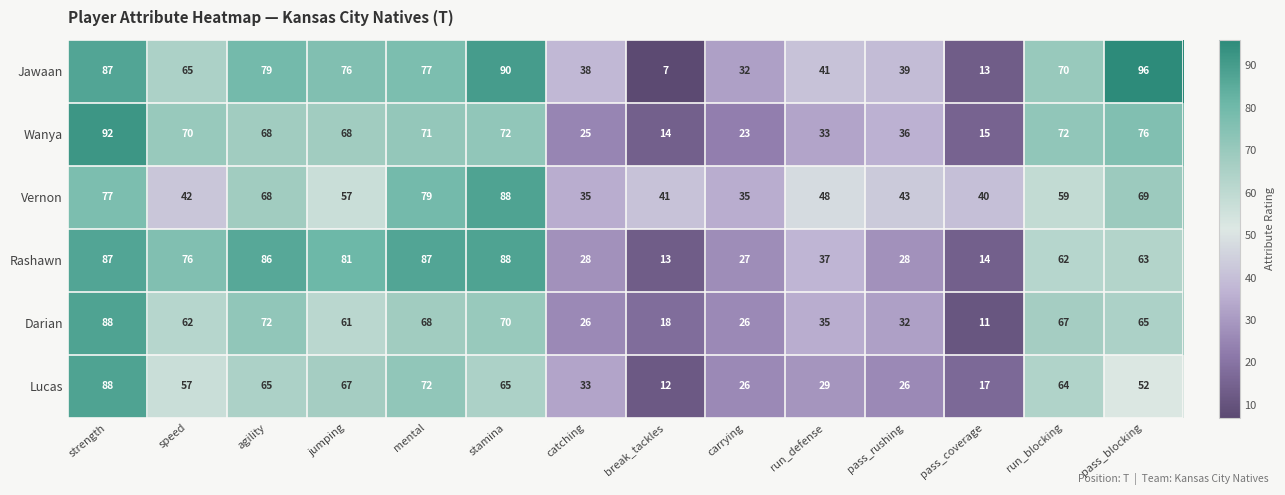

Between mental and carrying, which series saw the biggest shift?

Rashawn